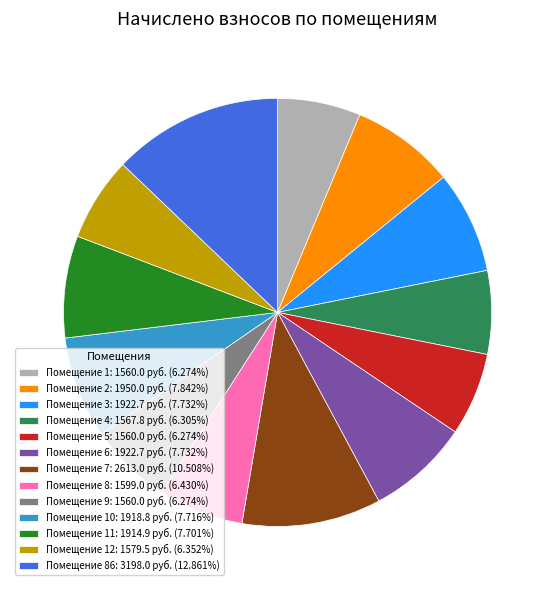

Does any single category account for the majority?

No